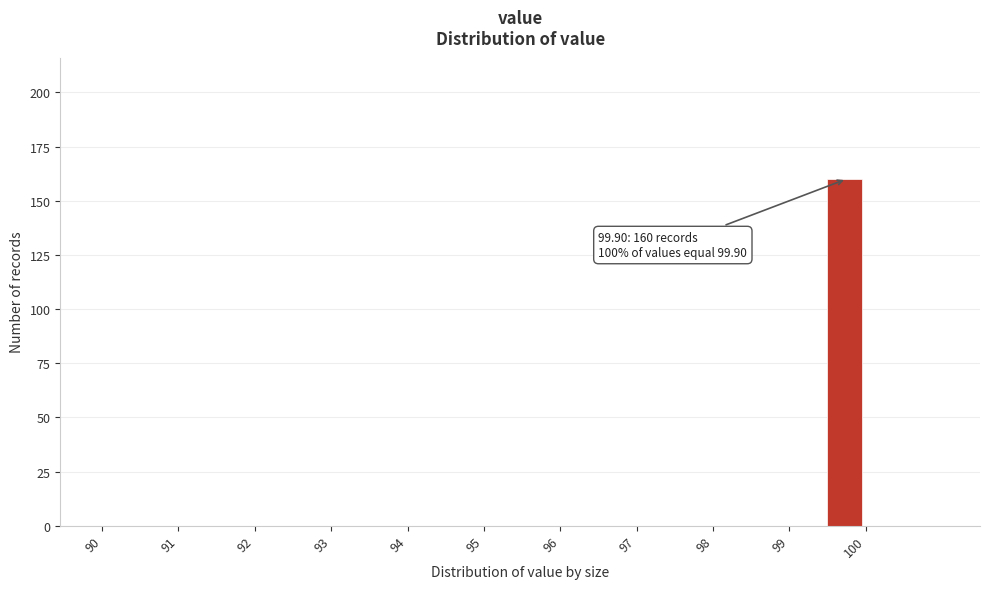

Which range on the x-axis has the tallest bar?

99.5 to 100.0